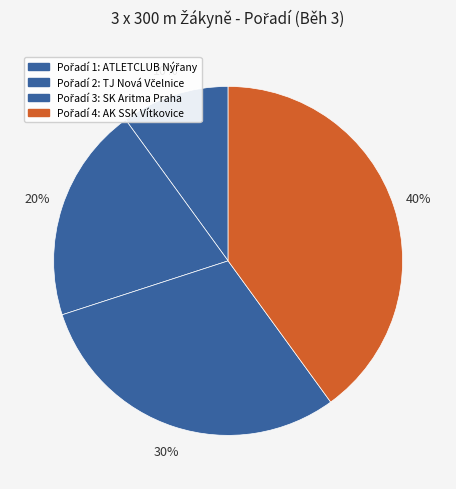

How many slices are in this pie chart?

4